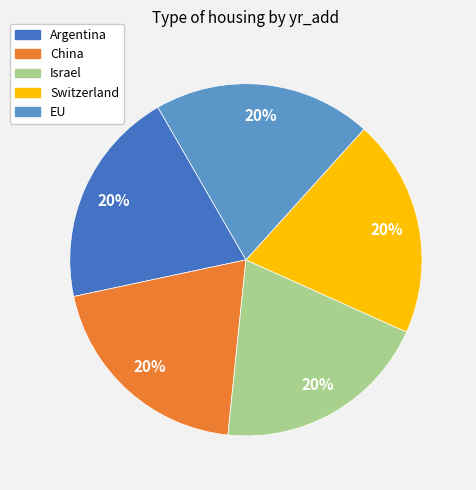

Count the number of slices in the pie.

5